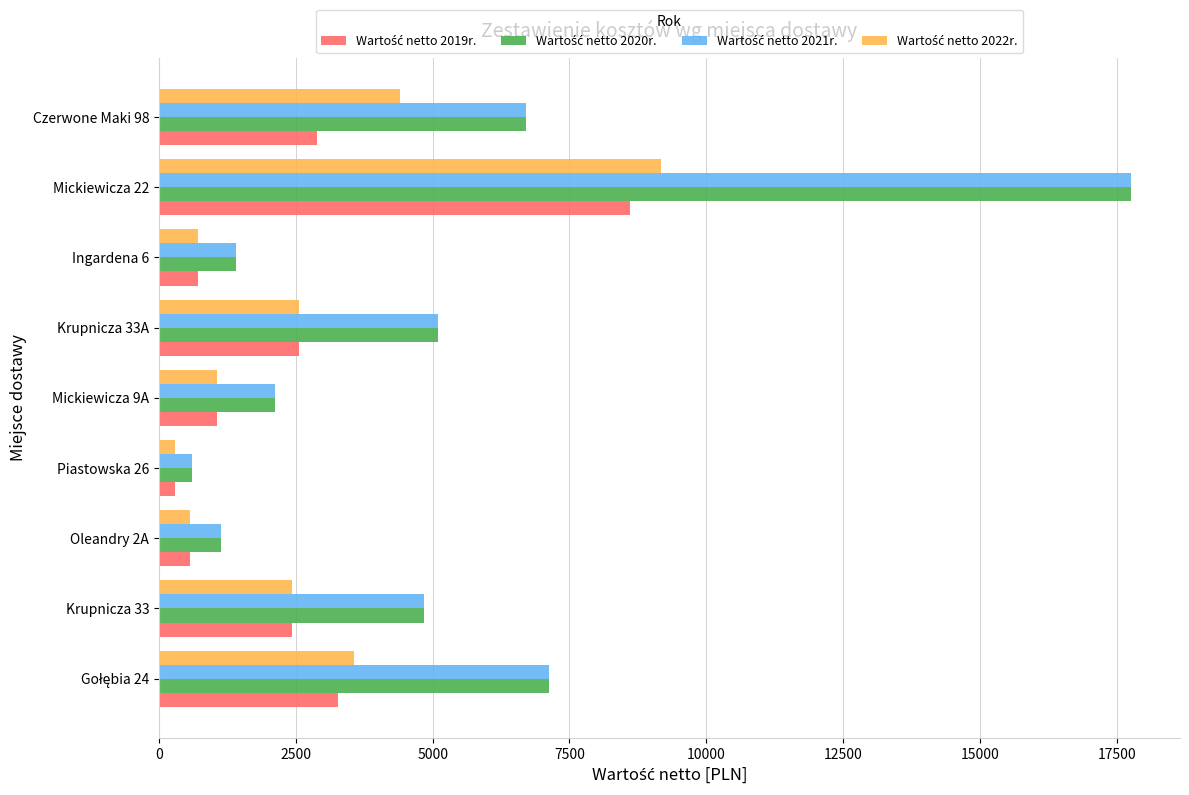

What is the difference between the highest and lowest values at Mickiewicza 9A?

1058.9